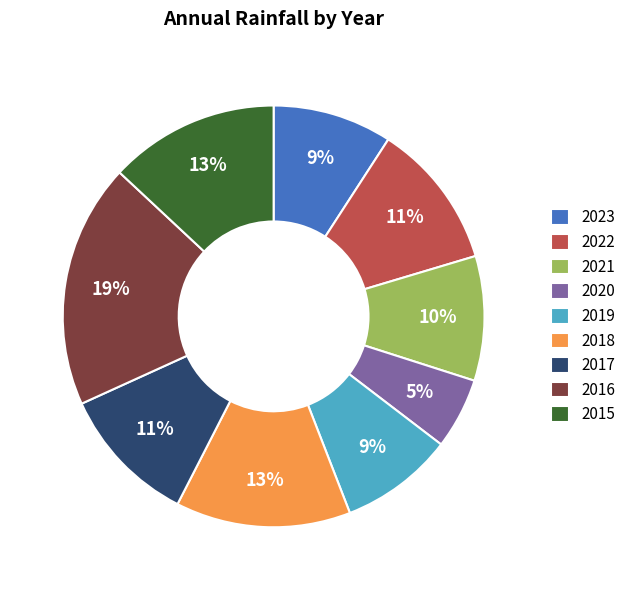

To the nearest percent, what percentage of the pie is 2022?

11%